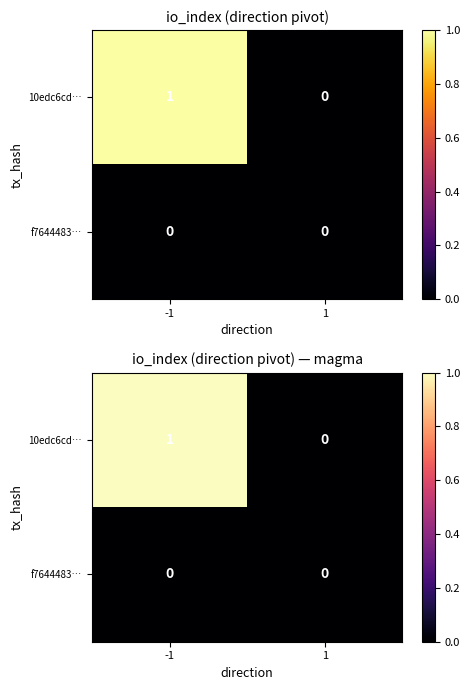

Is the value of 10edc6cd… at -1 greater than the value of f7644483… at 1?

Yes